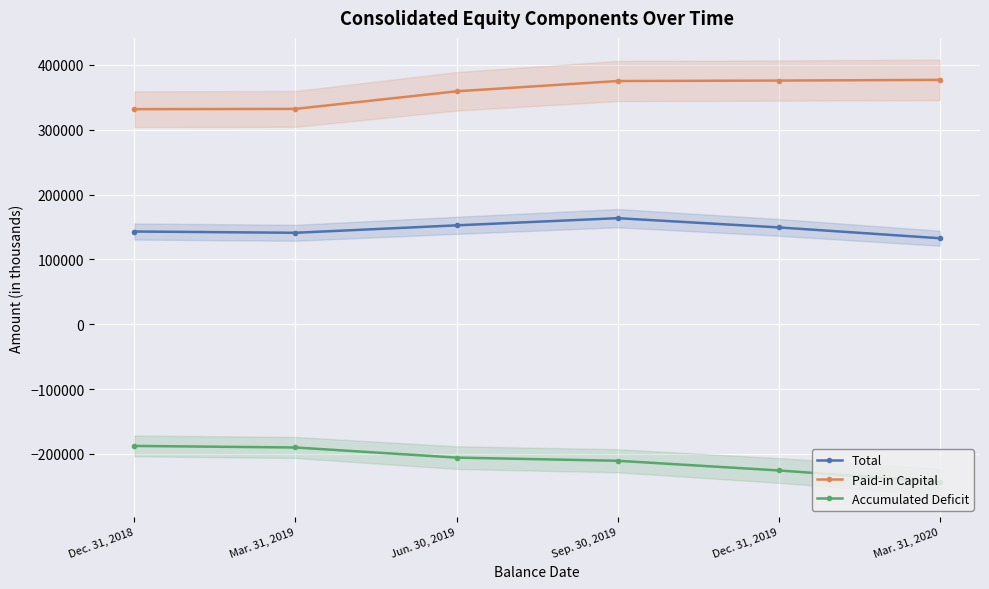

True or false: Total and Paid-in Capital cross at least once.

False